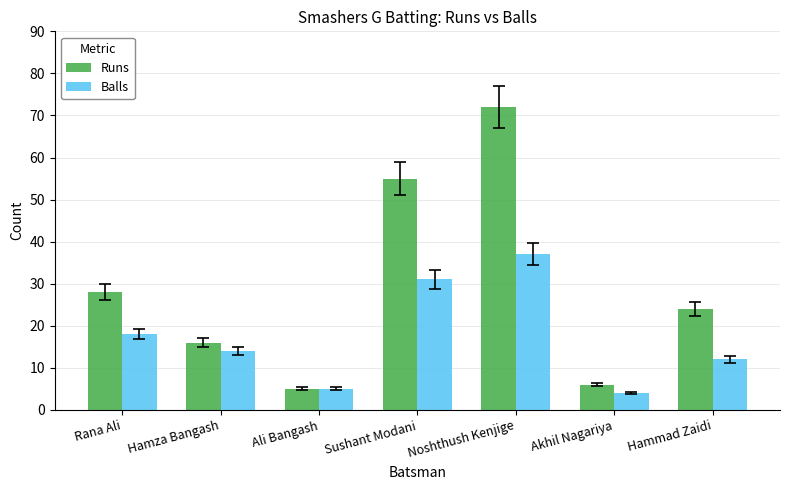

Reading left to right, list all the values displayed in this chart.

Runs: 28	16	5	55	72	6	24
Balls: 18	14	5	31	37	4	12